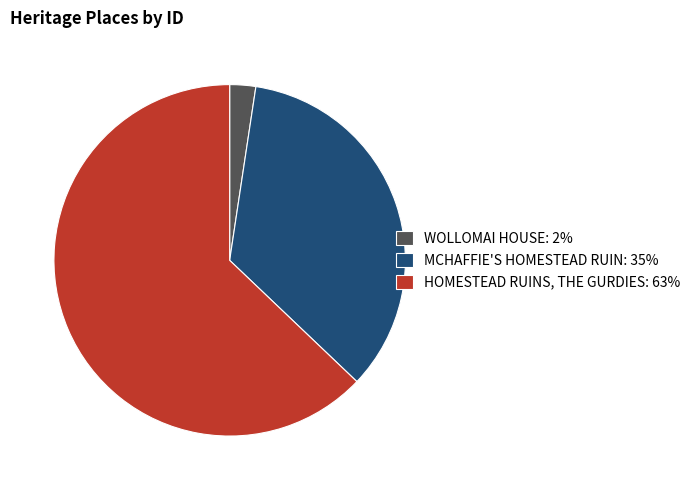

Which slice represents more than half of the pie?

HOMESTEAD RUINS, THE GURDIES